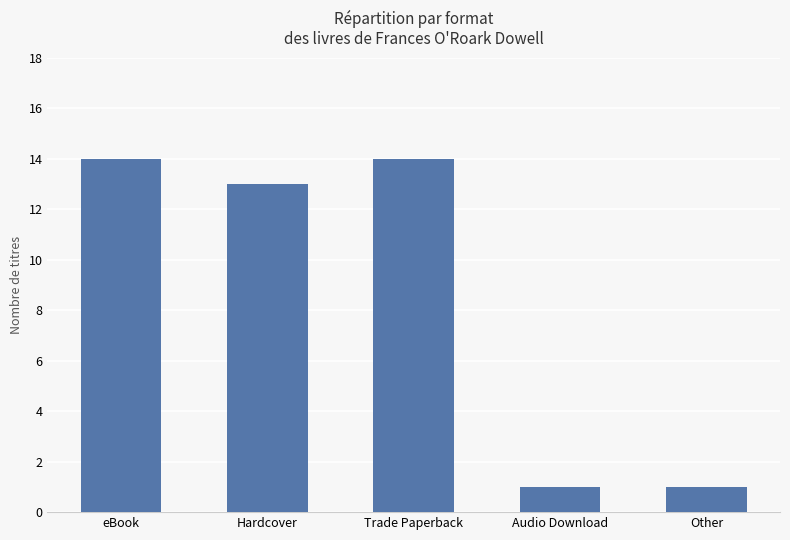

Reading left to right, extract all data points from this chart.

eBook=14	Hardcover=13	Trade Paperback=14	Audio Download=1	Other=1